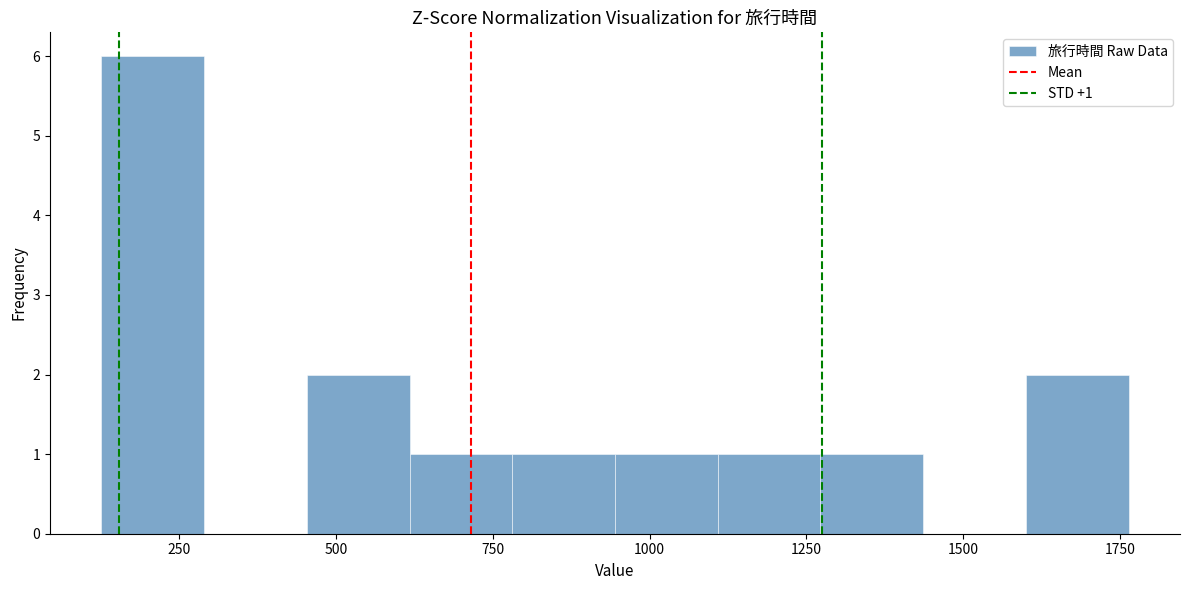

Read against the x-axis, roughly where is the centre of the tallest bar?

200